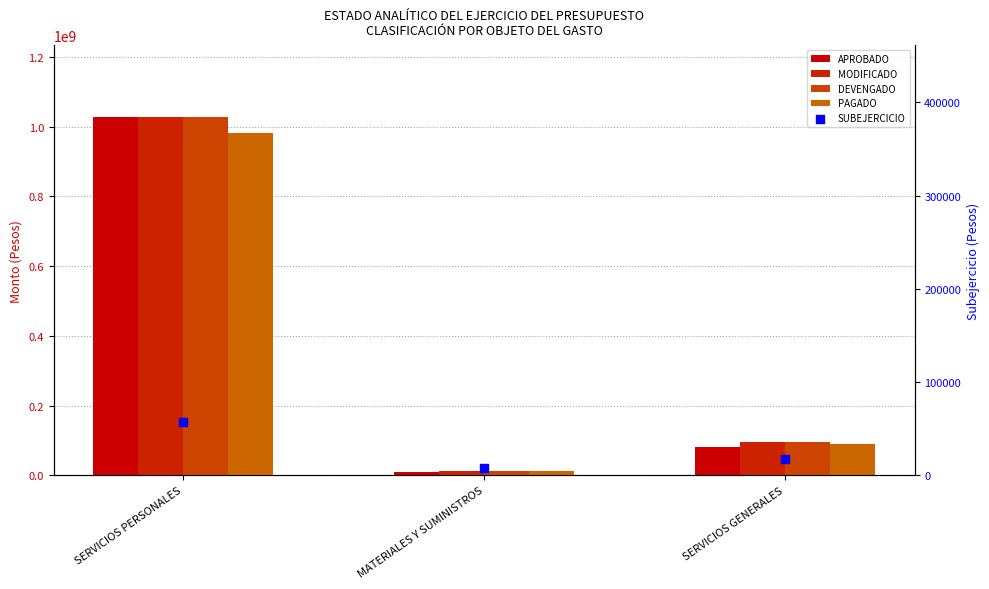

What are all the series names shown in the legend?

APROBADO, MODIFICADO, DEVENGADO, PAGADO, SUBEJERCICIO